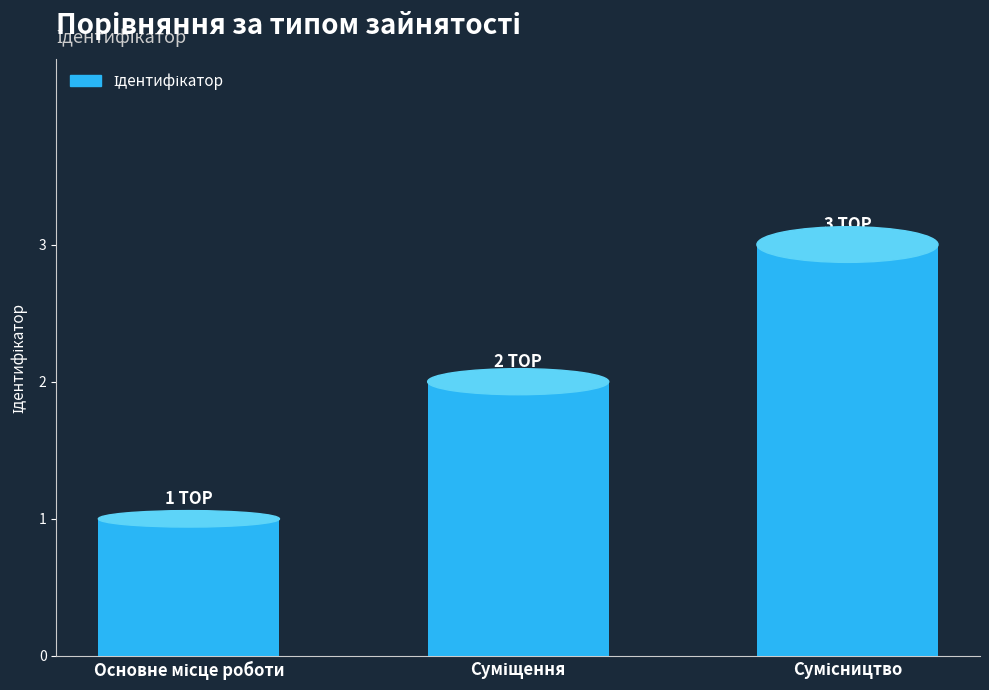

Reading left to right, extract all data points from this chart.

1	2	3